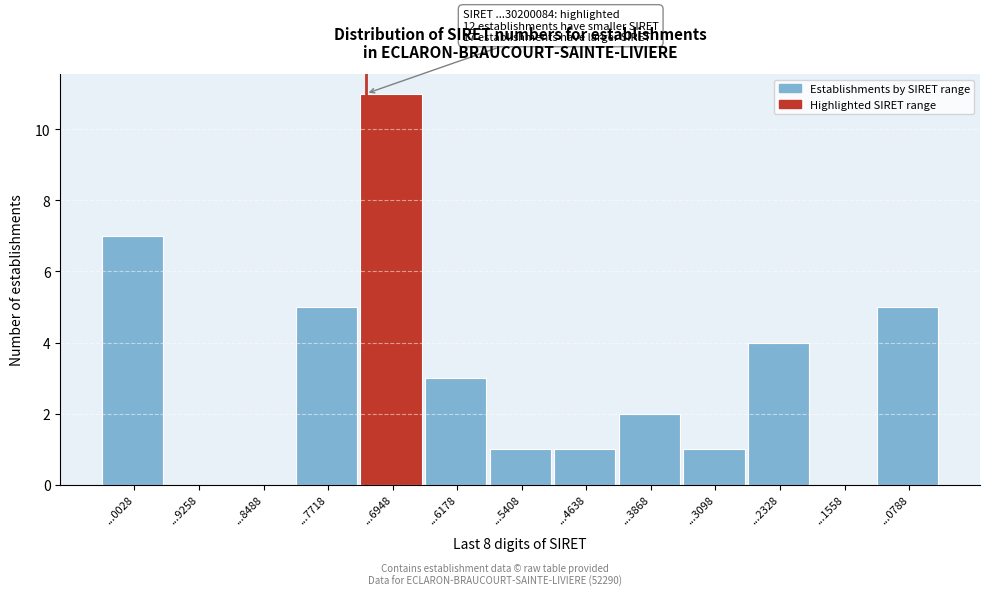

Reading left to right, list all the values displayed in this chart.

...0028=7	...9258=0	...8488=0	...7718=5	...6948=11	...6178=3	...5408=1	...4638=1	...3868=2	...3098=1	...2328=4	...1558=0	...0788=5